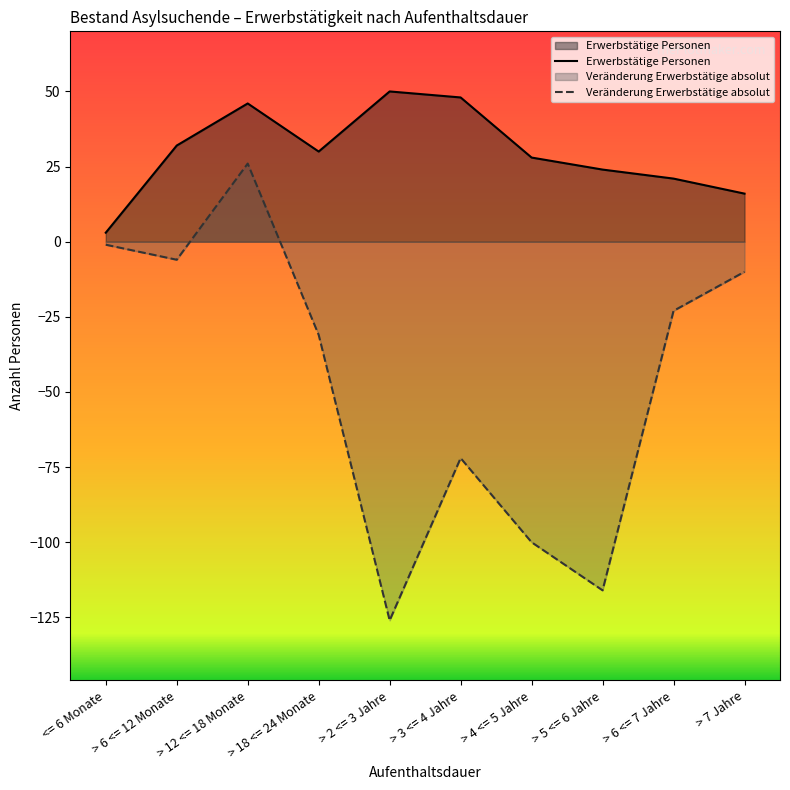

Which has a higher value, > 4 <= 5 Jahre or > 18 <= 24 Monate?

> 18 <= 24 Monate